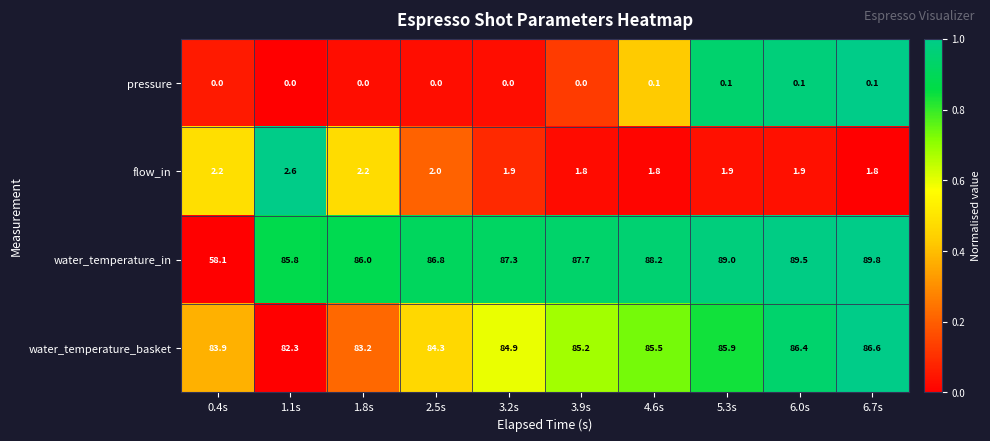

At 5.3s, list the series in order from largest to smallest.

water_temperature_in, water_temperature_basket, flow_in, pressure